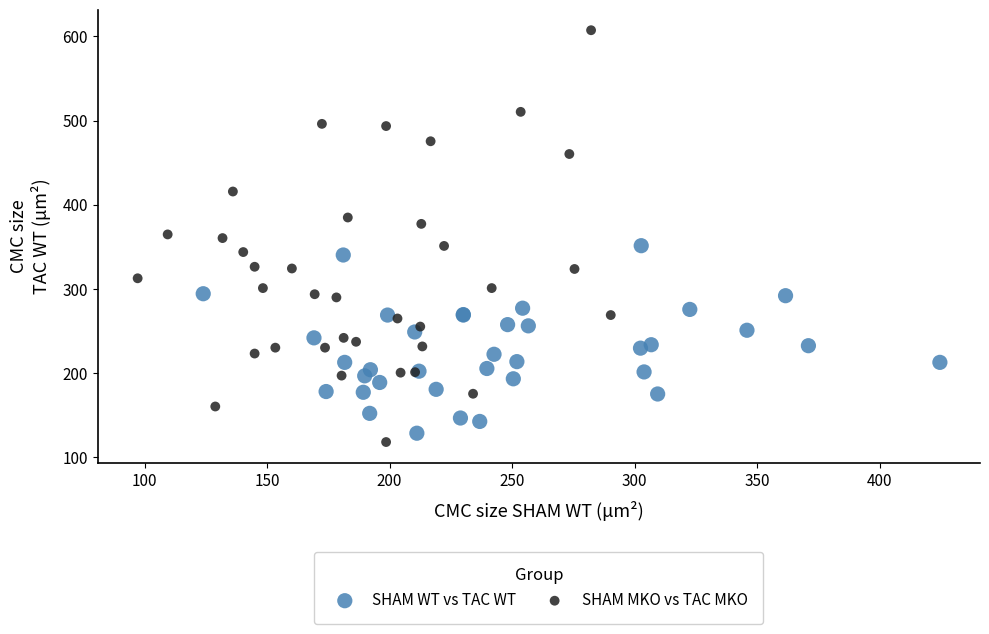

Which series reaches the maximum Y coordinate?

SHAM MKO vs TAC MKO